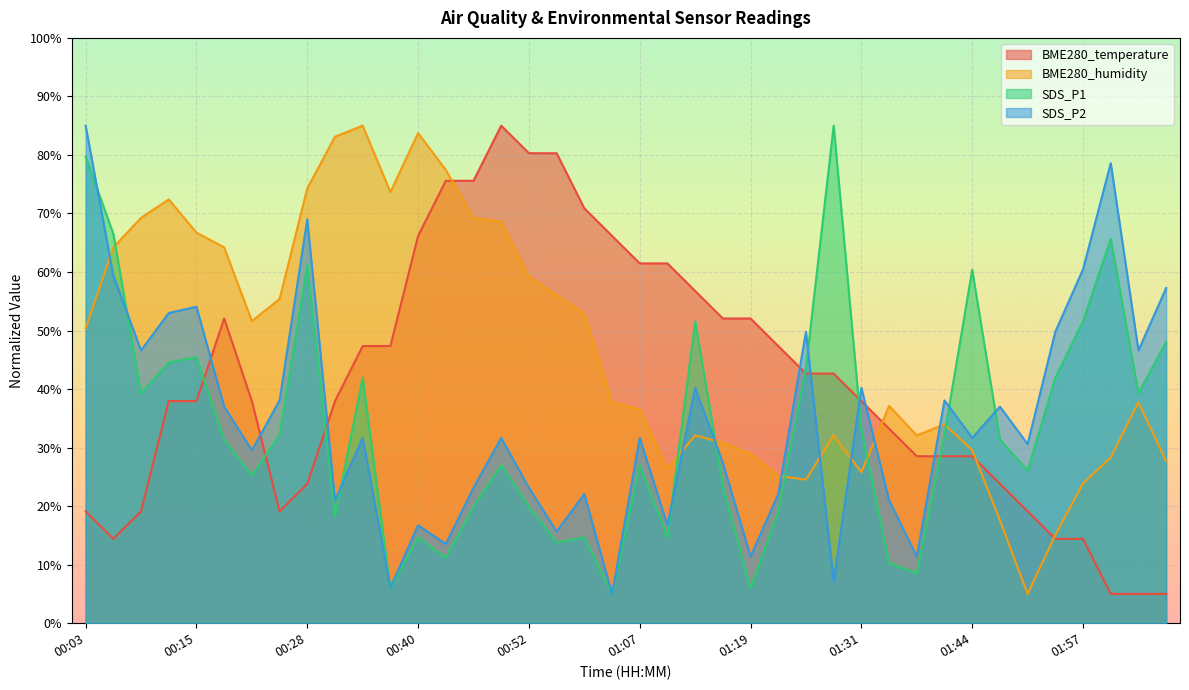

How many values in the BME280_temperature series are below 37?

16